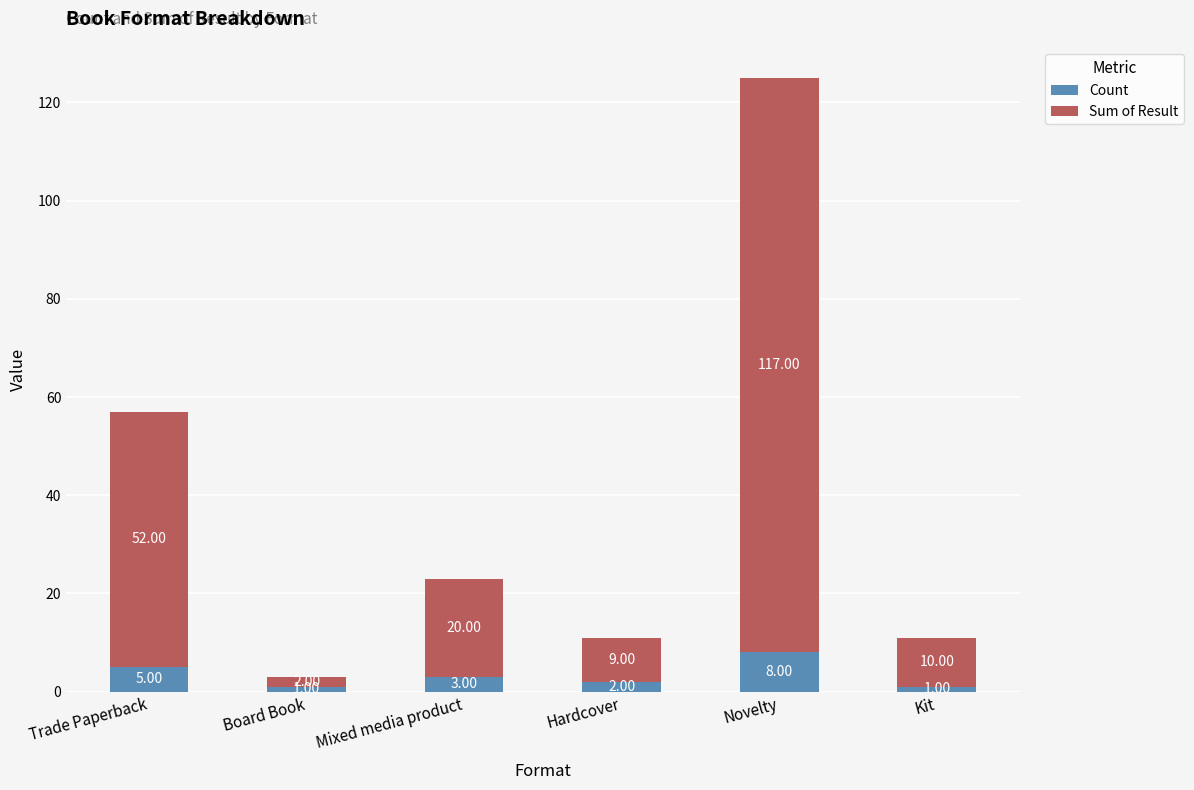

At which category is the sum across all series the highest?

Novelty